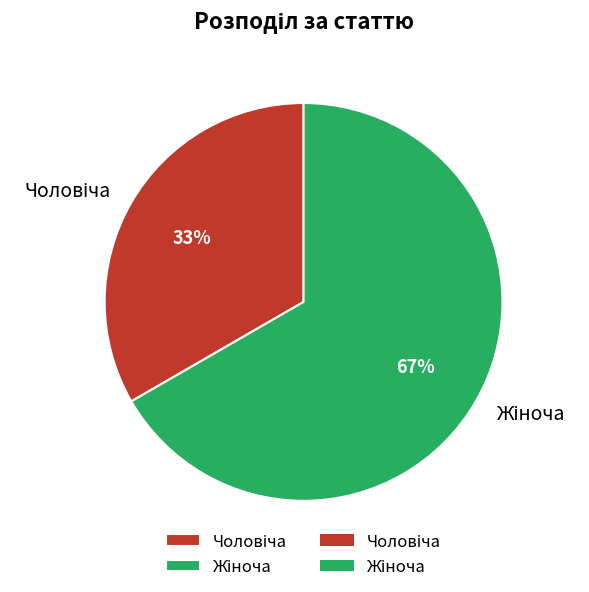

To the nearest percent, what is the average slice percentage?

50%